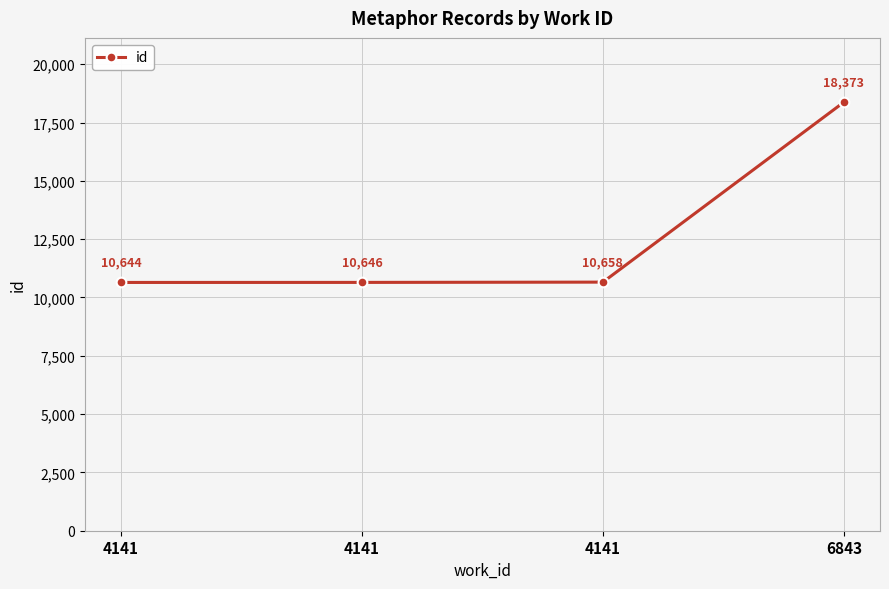

Reading right to left, list all the values displayed in this chart.

6843=18373	4141=10658	4141=10646	4141=10644